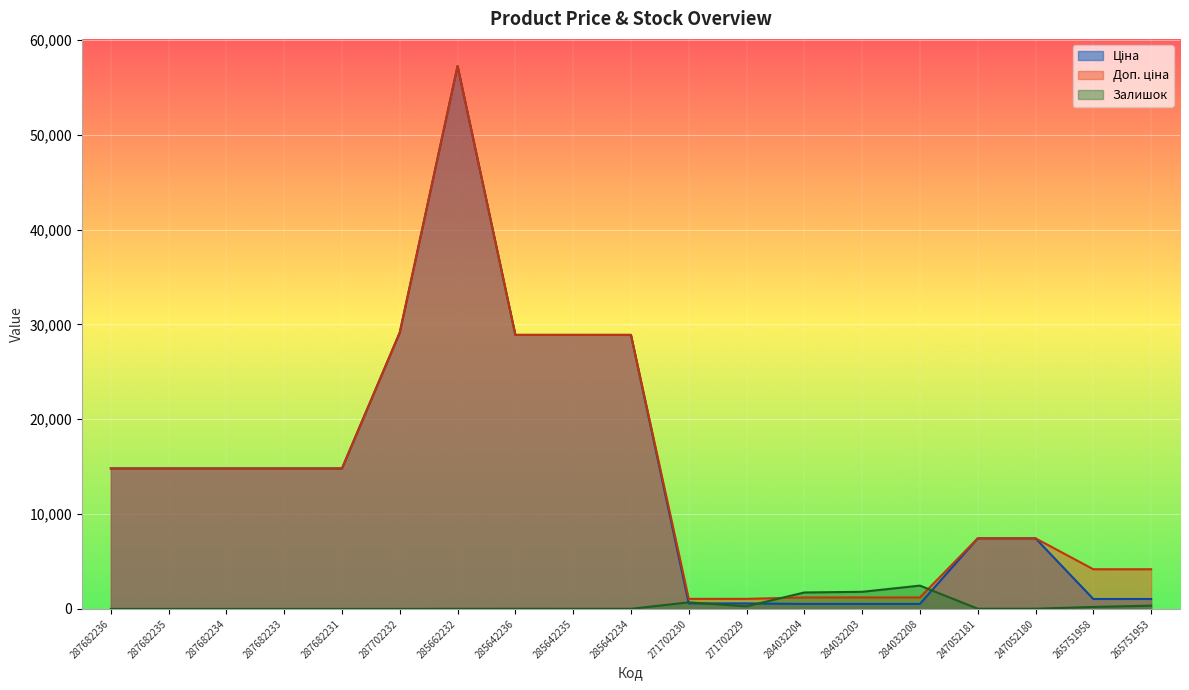

The value of Залишок at 285642234 is 14.7. True or false?

False